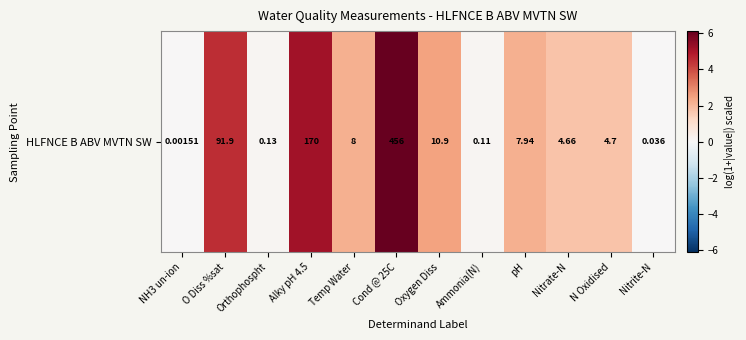

List the labels in order of value, largest first.

Cond @ 25C, Alky pH 4.5, O Diss %sat, Oxygen Diss, Temp Water, pH, N Oxidised, Nitrate-N, Orthophospht, Ammonia(N), Nitrite-N, NH3 un-ion